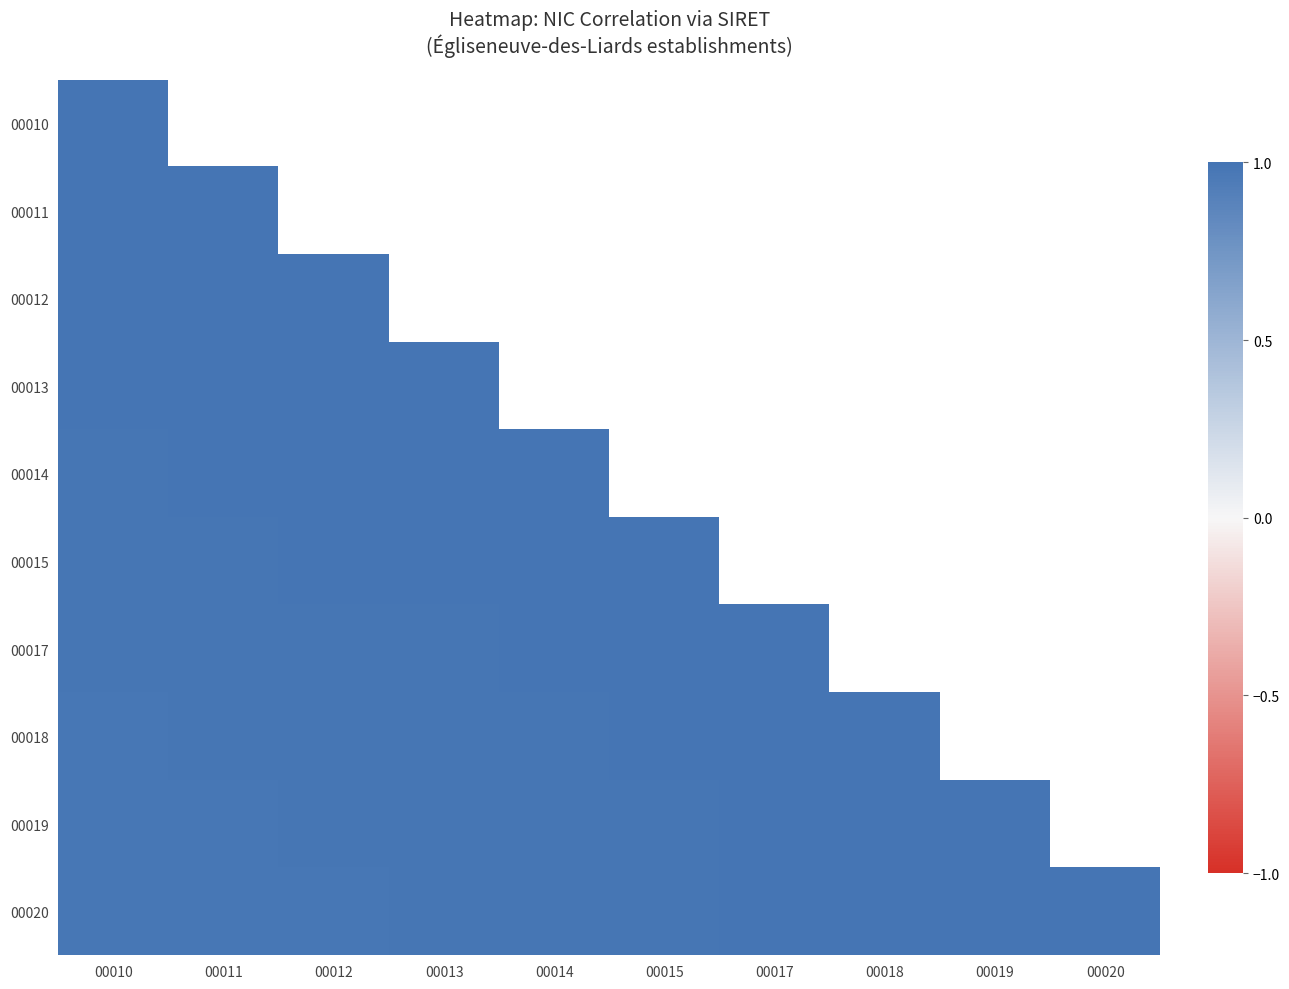

What is the minimum value for 00020?

1.0